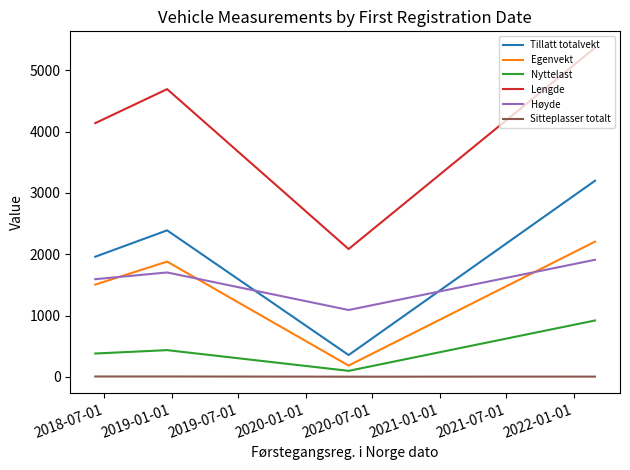

What is the difference between the maximum and second lowest values in the Lengde series?

1230